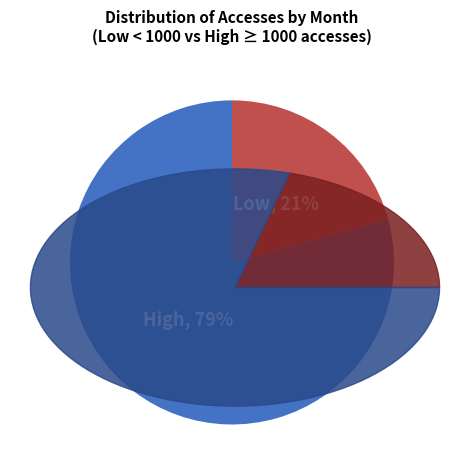

To the nearest percent, what is the average slice percentage?

50%